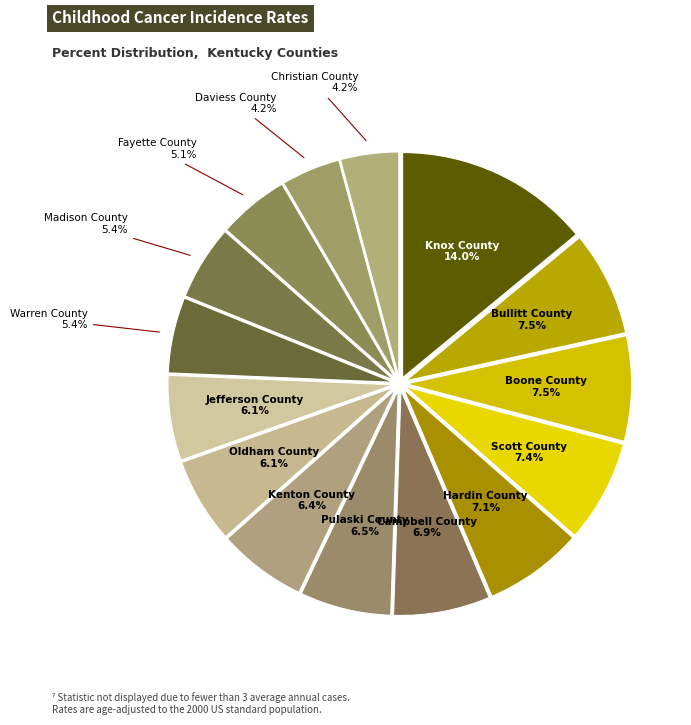

How many slices are in this pie chart?

15